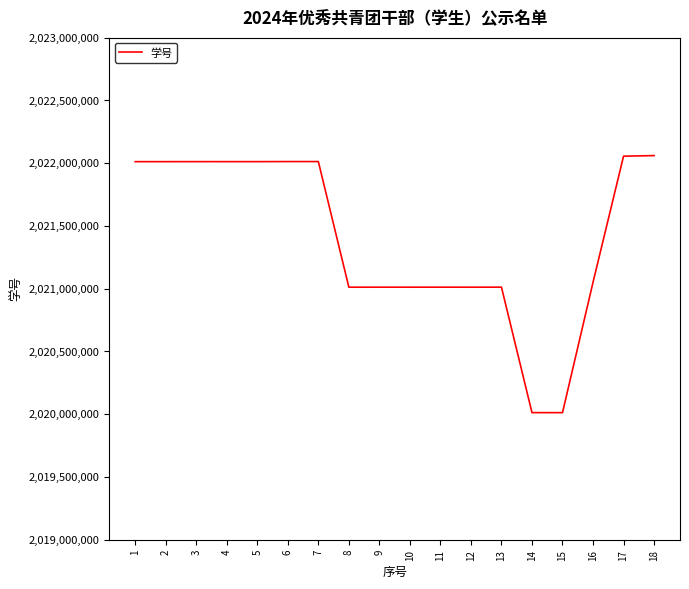

Is it true that the value at 1 is 2022011963?

True